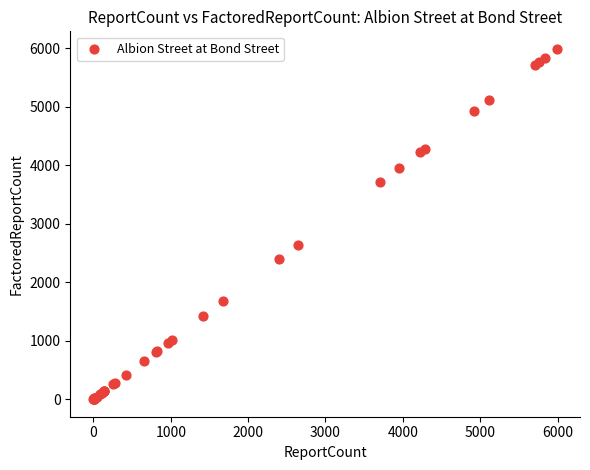

What Y value in the scatter plot is closest to 2995?

2641